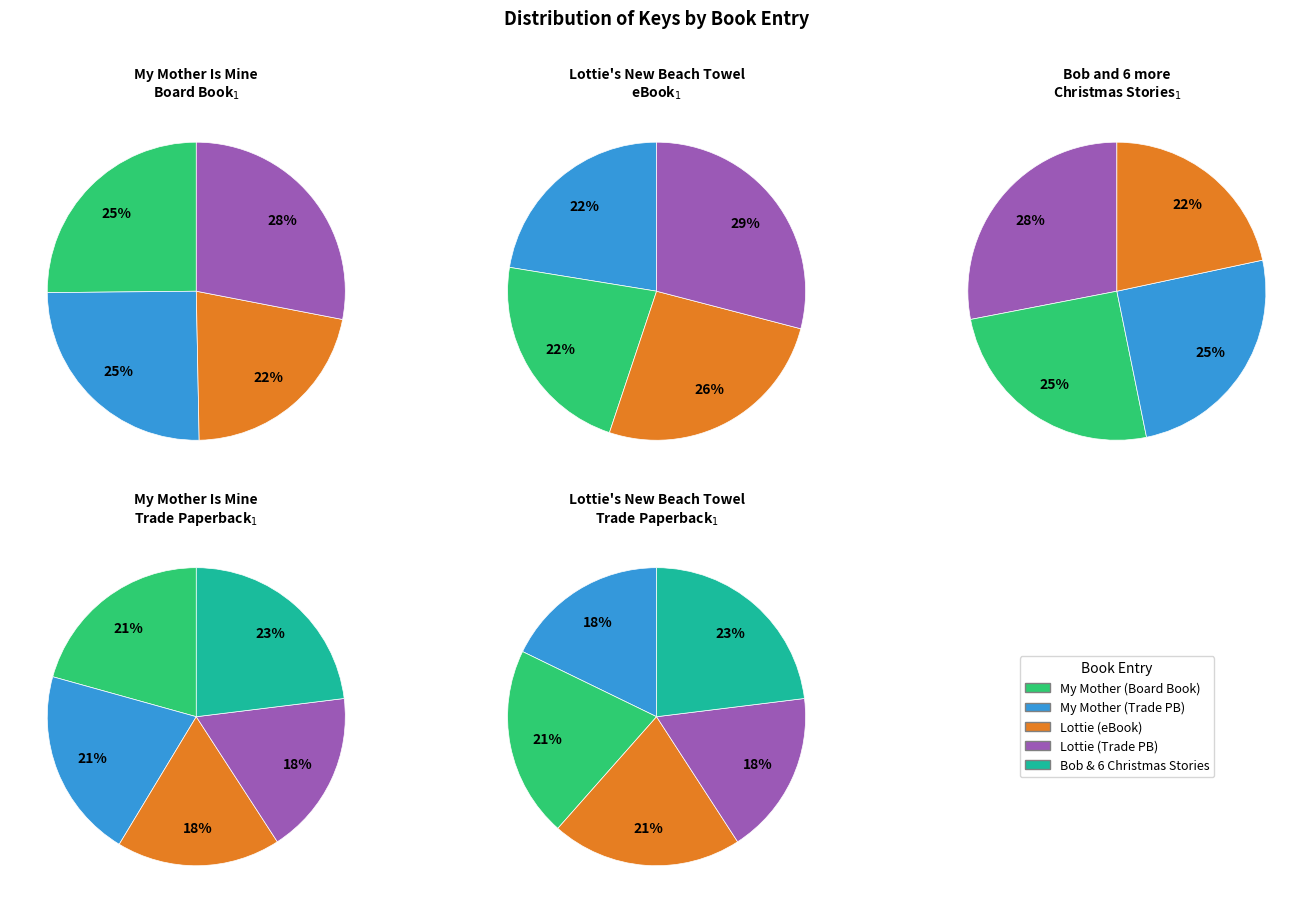

To the nearest percent, what is the difference between the largest and smallest slice percentages?

5%